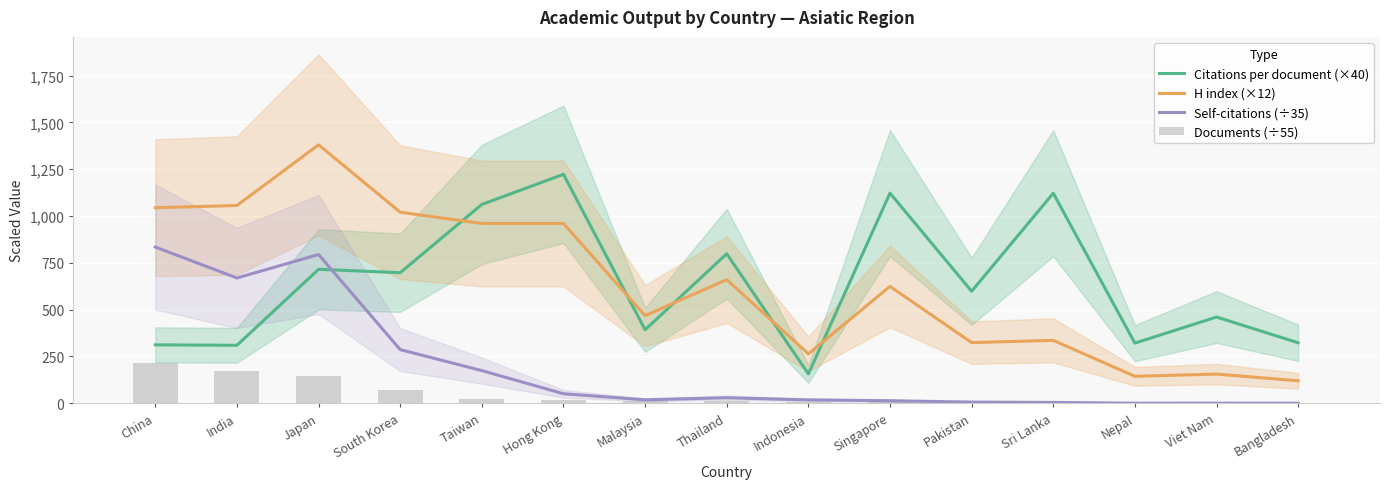

List the labels in order of Citations per document (×40) value, smallest first.

Indonesia, India, China, Nepal, Bangladesh, Malaysia, Viet Nam, Pakistan, South Korea, Japan, Thailand, Taiwan, Sri Lanka, Singapore, Hong Kong